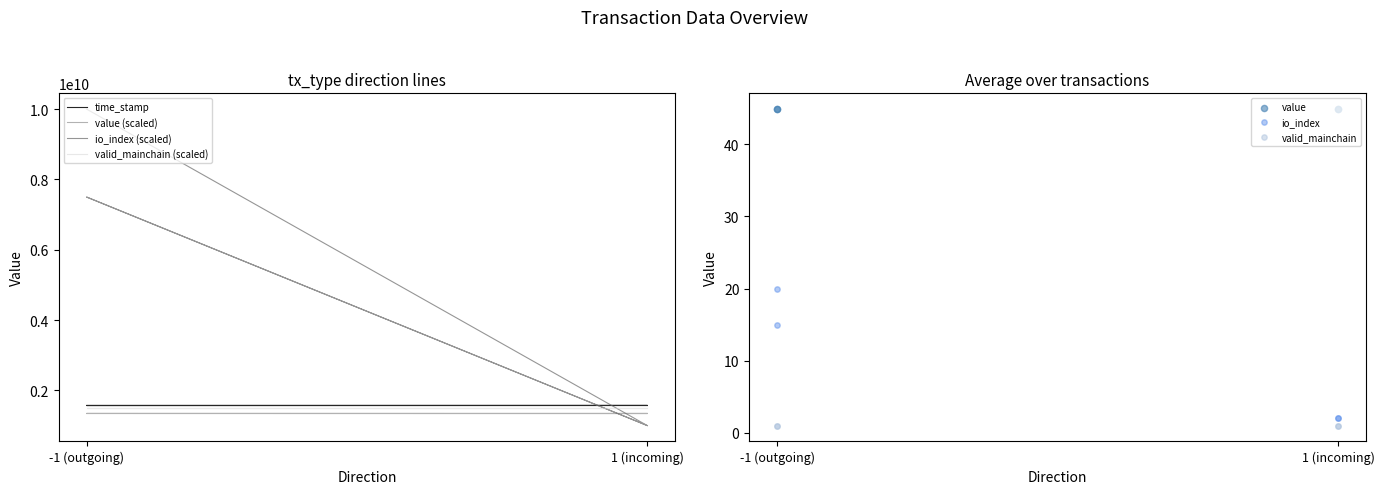

Is the value of time_stamp at 1 (incoming) greater than the value of value at 1 (incoming)?

Yes